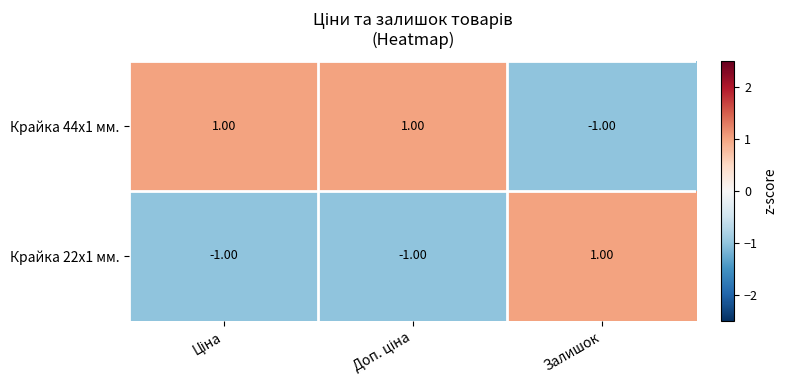

How many values in Крайка 44x1 мм. are above zero?

2